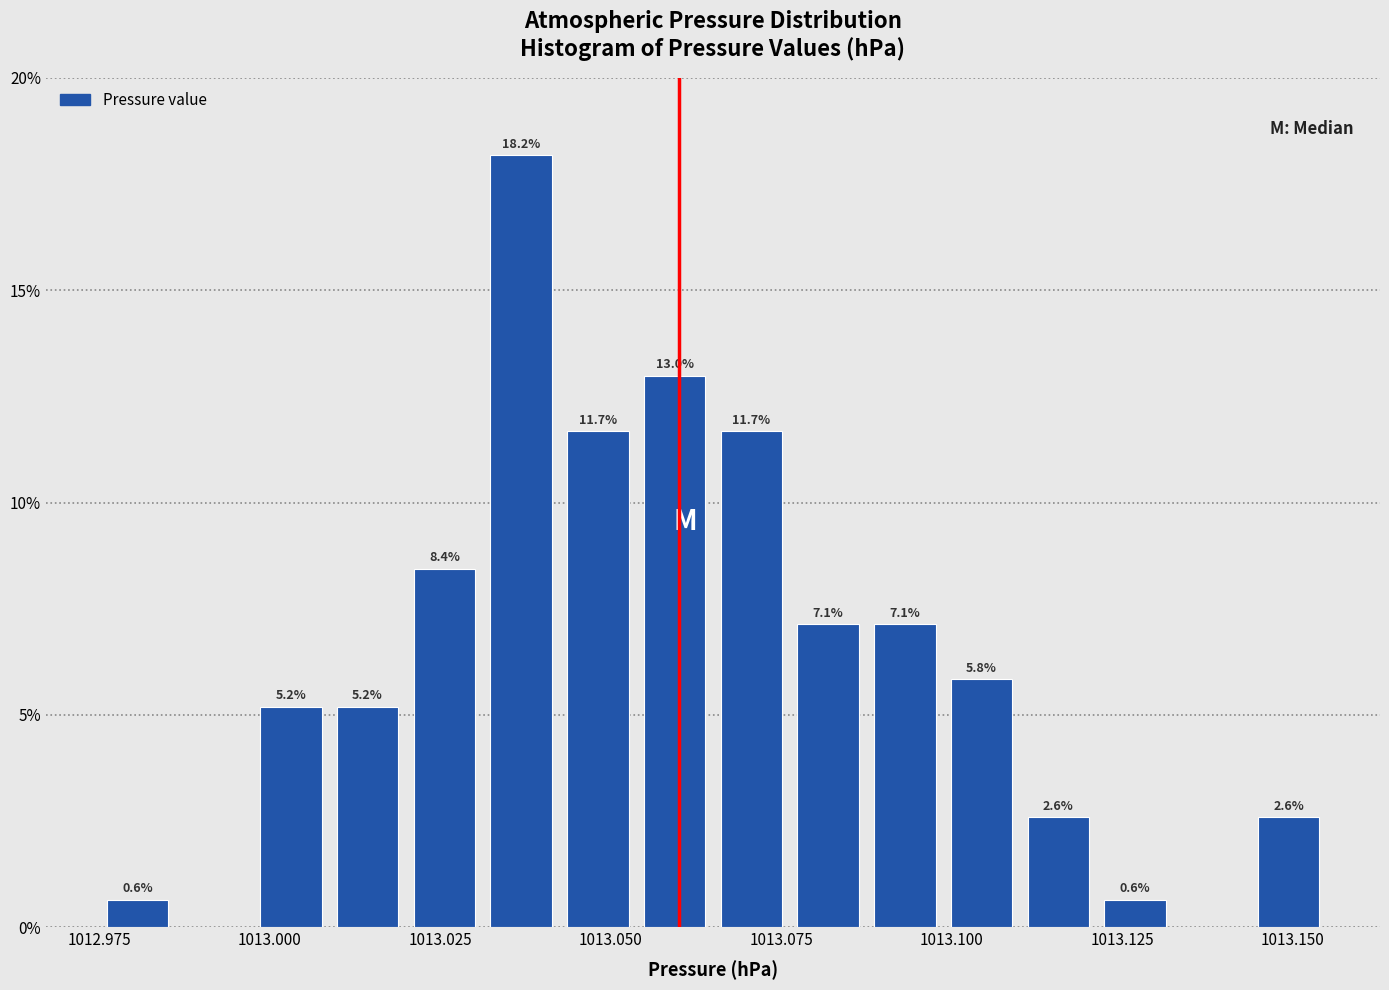

Read against the x-axis, roughly where is the centre of the tallest bar?

1013.035